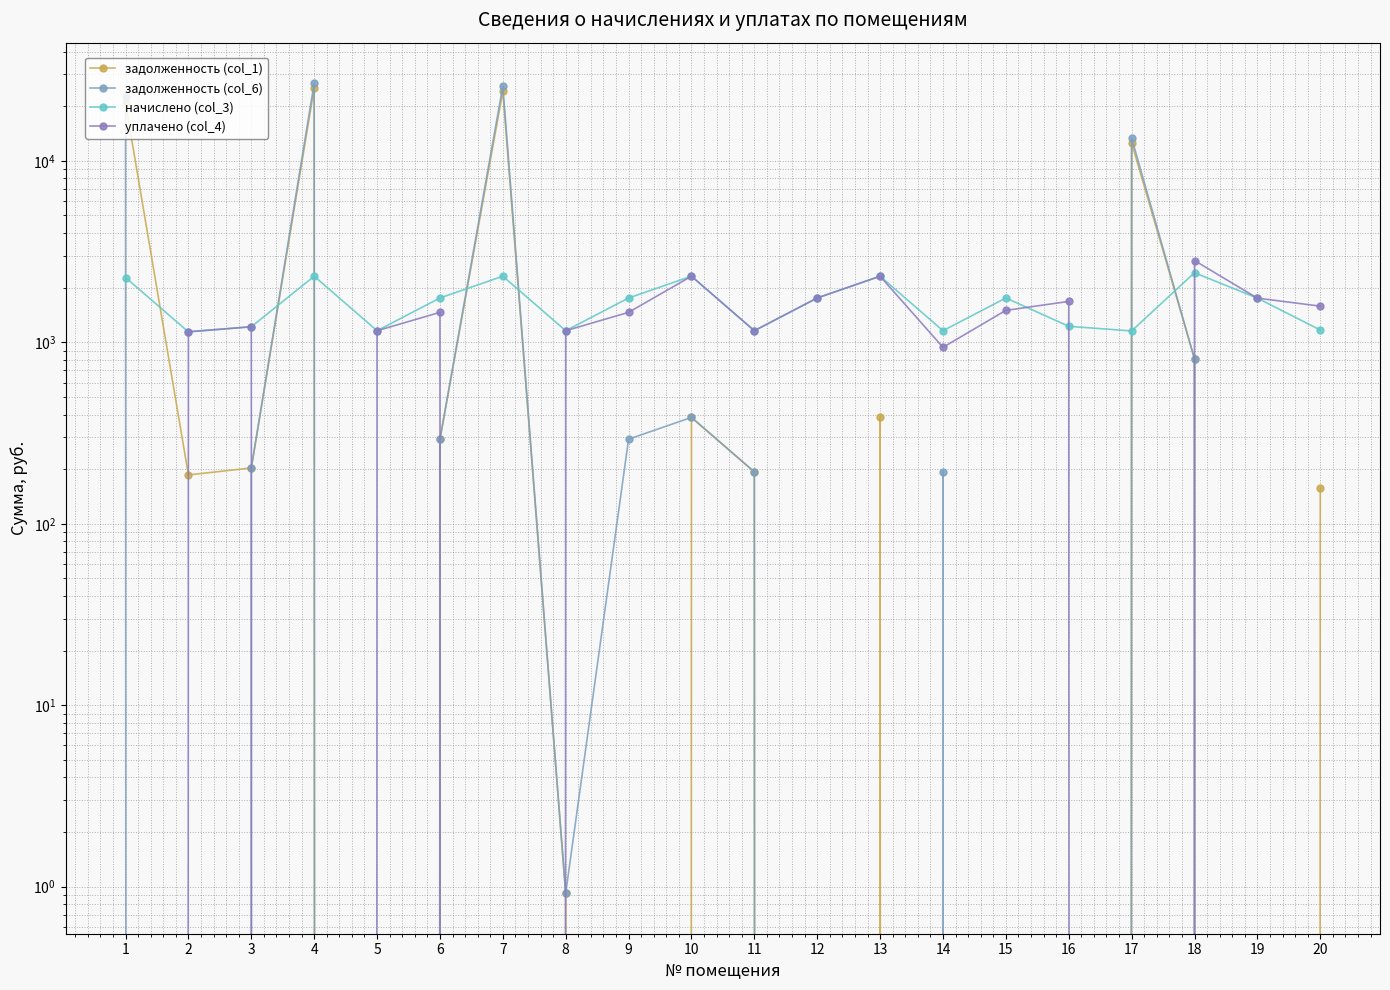

What is the greatest value displayed?

26799.1